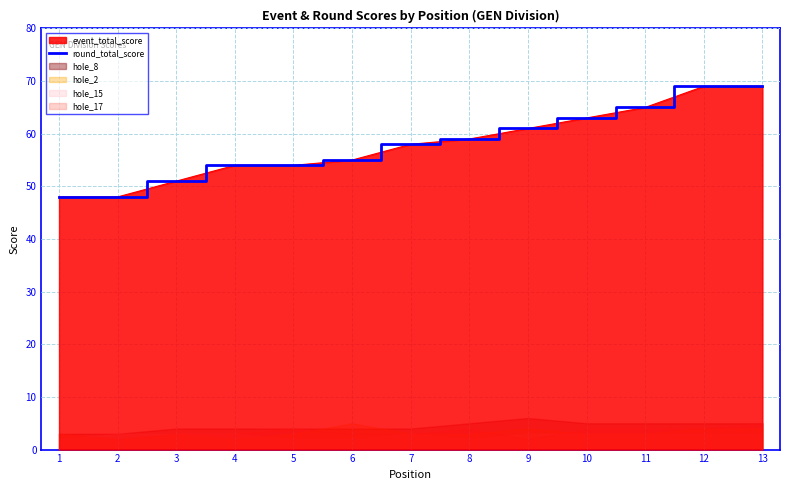

What is the difference between the values at 5 and 3?

3